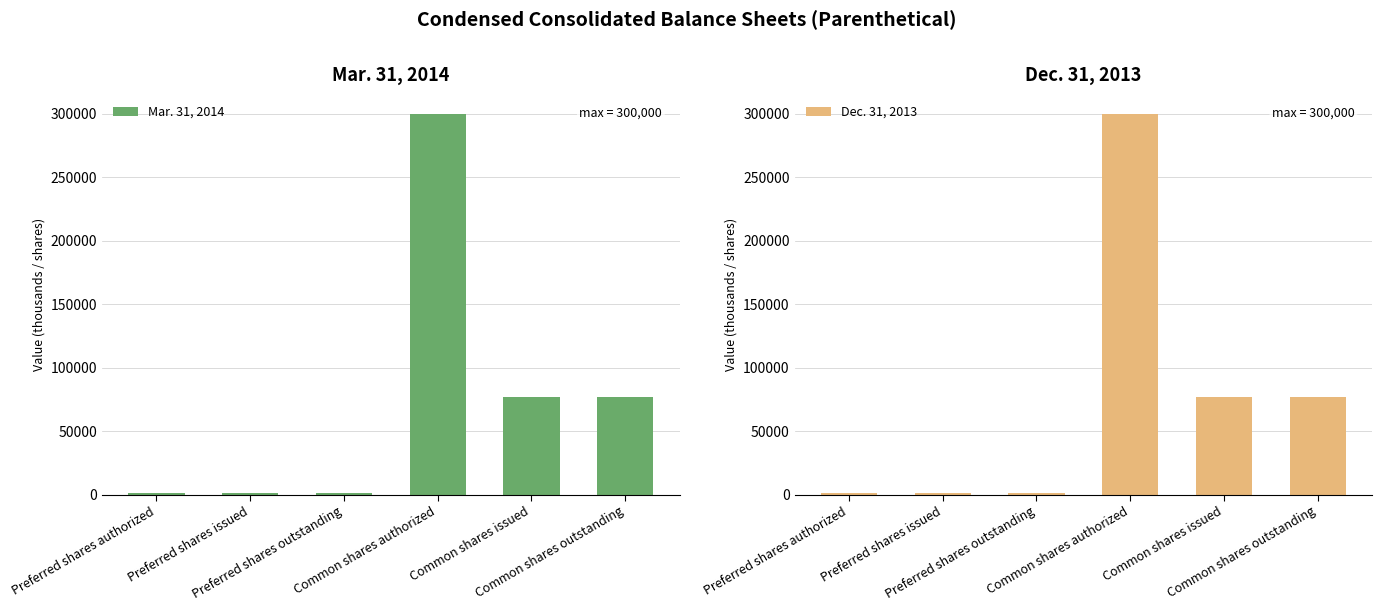

What is the sum of the Mar. 31, 2014 values at Common shares outstanding and Preferred shares issued?

77839